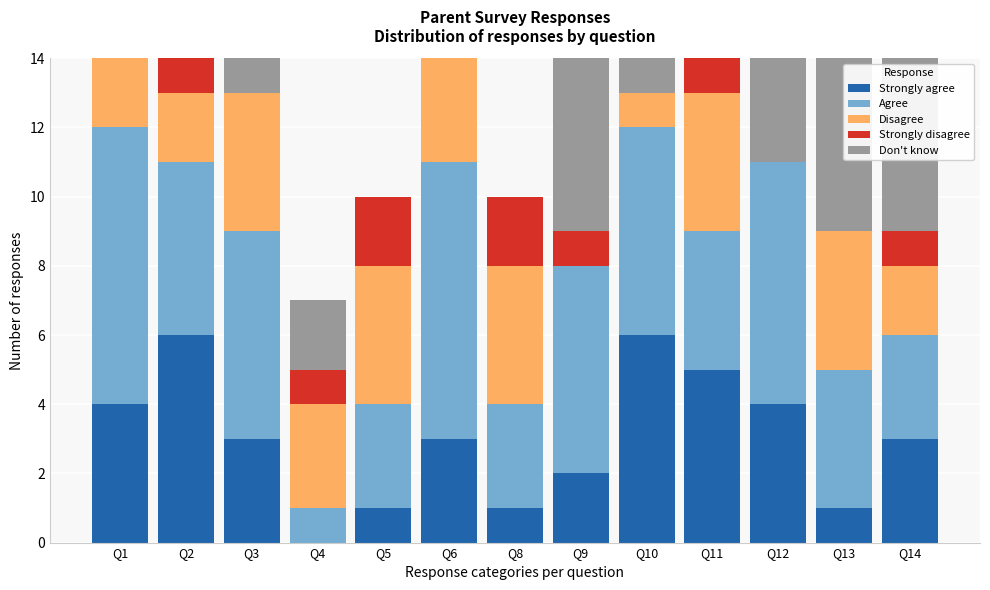

What is the highest value of the Strongly agree series?

6